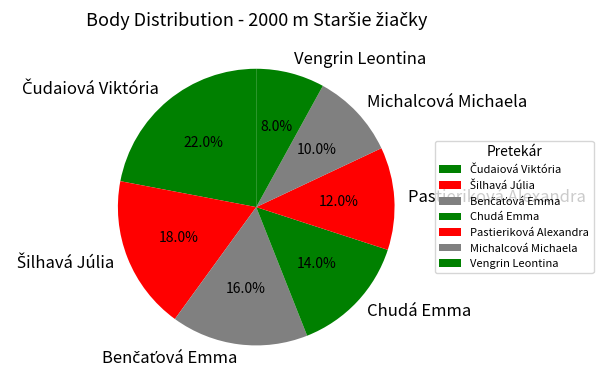

Which category has the smallest portion of the pie?

Vengrin Leontina